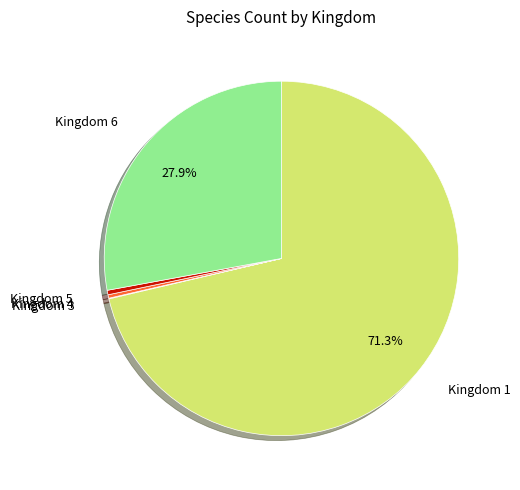

Is there a majority slice in this chart?

Yes